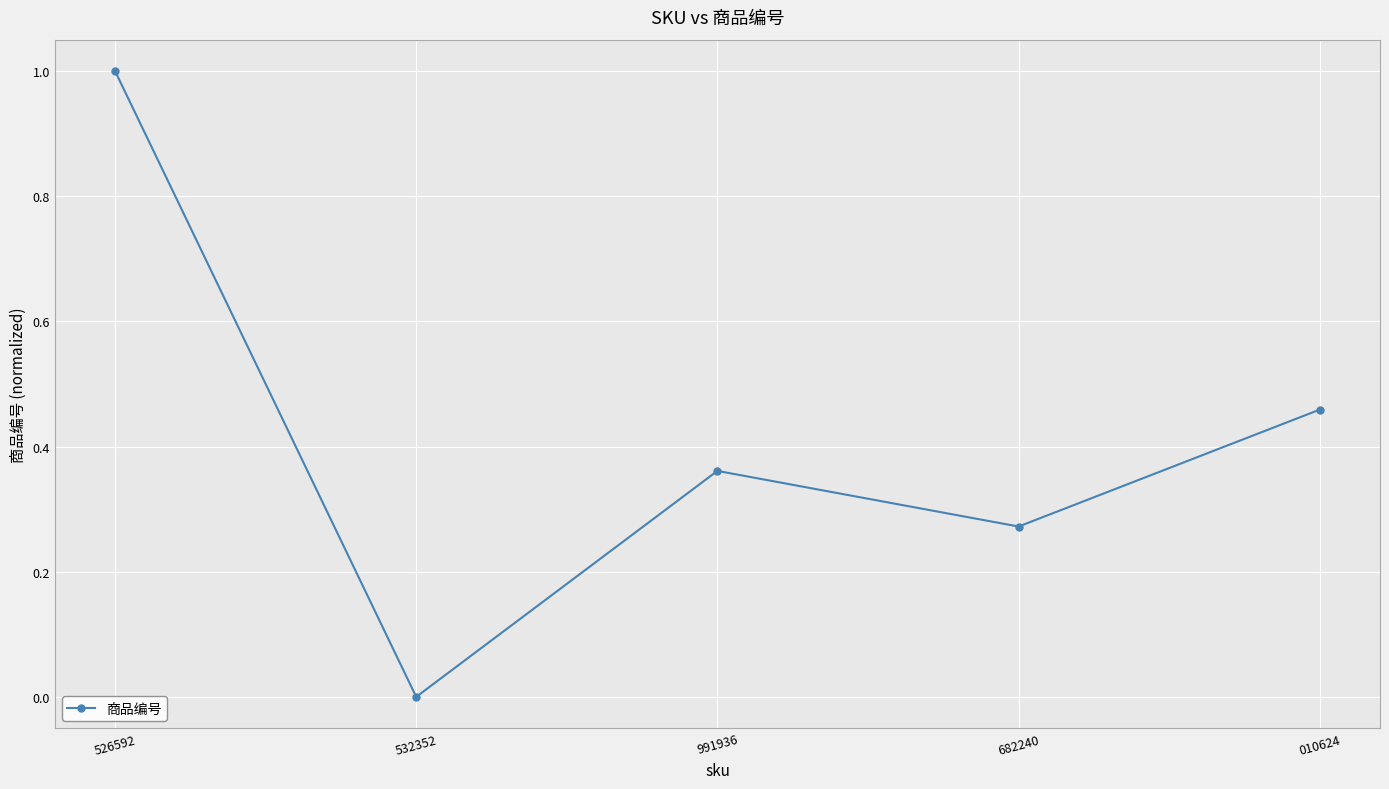

What is the change in value from 526592 to 991936?

-0.6